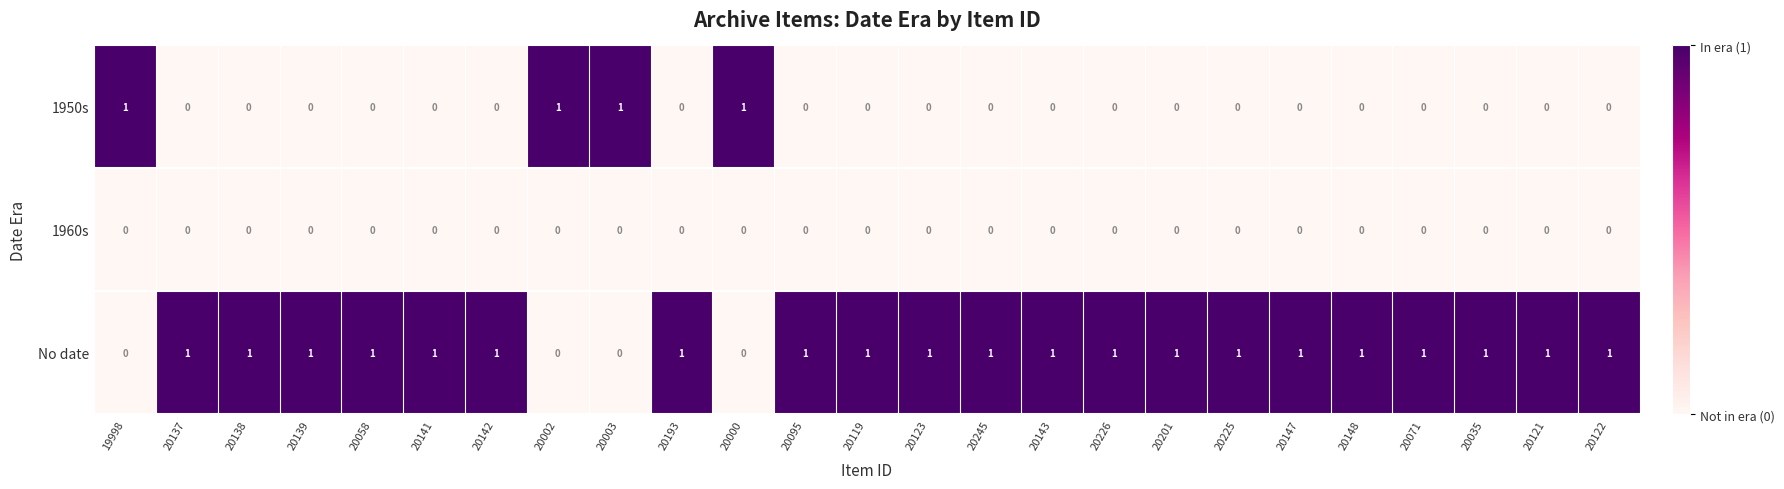

How many series are shown in this chart?

3